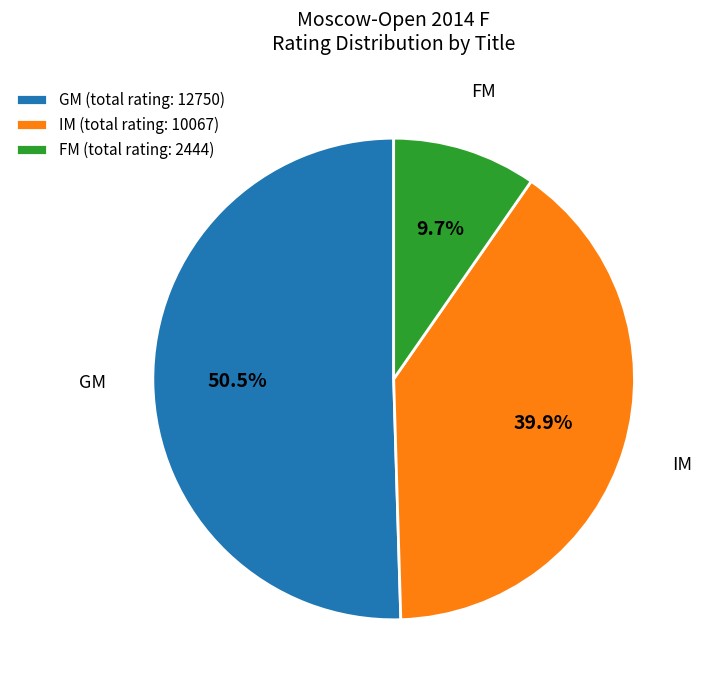

What is the smallest slice in the pie chart?

FM (total rating: 2444)